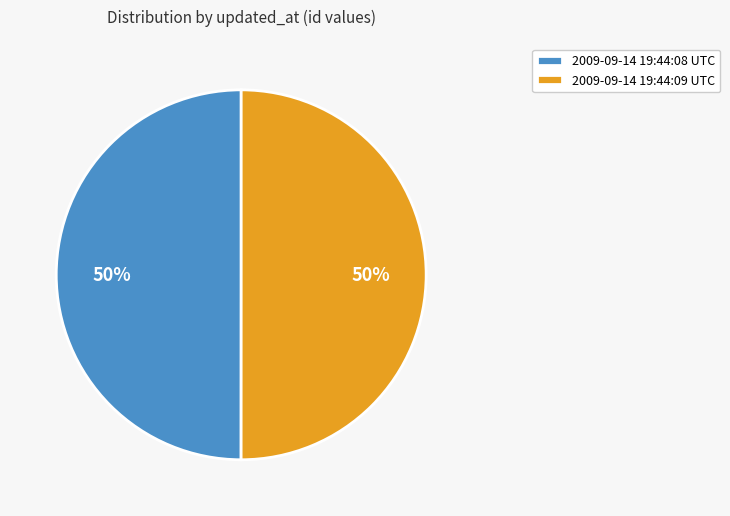

What is the ratio of the value at 2009-09-14 19:44:08 UTC to the value at 2009-09-14 19:44:09 UTC?

1.0